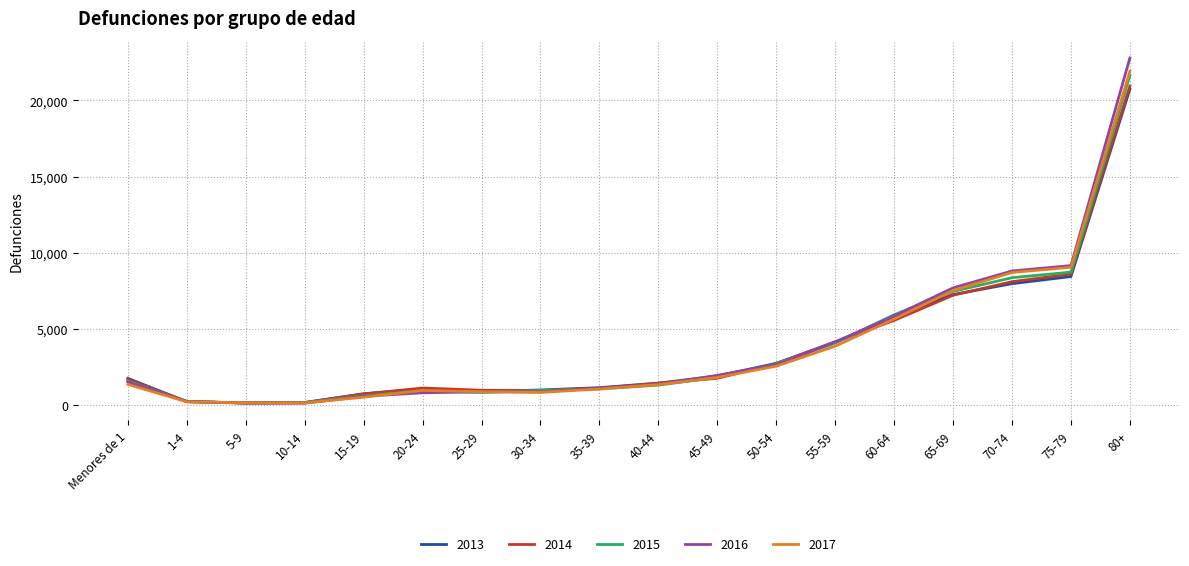

Is it true that 2017 equals 972 at 20-24?

True